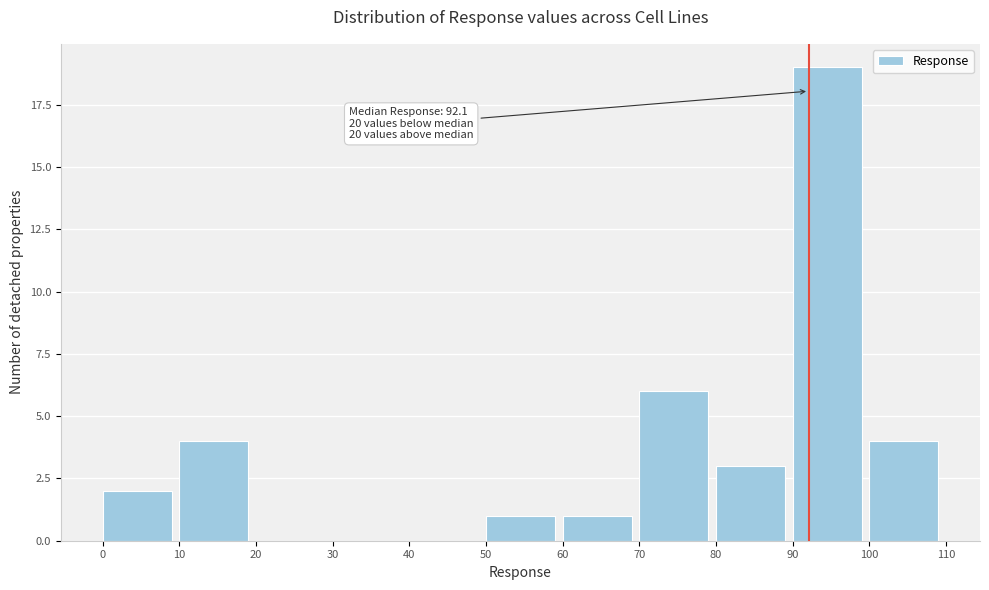

Over which range of the x-axis is the bar tallest?

90 to 100